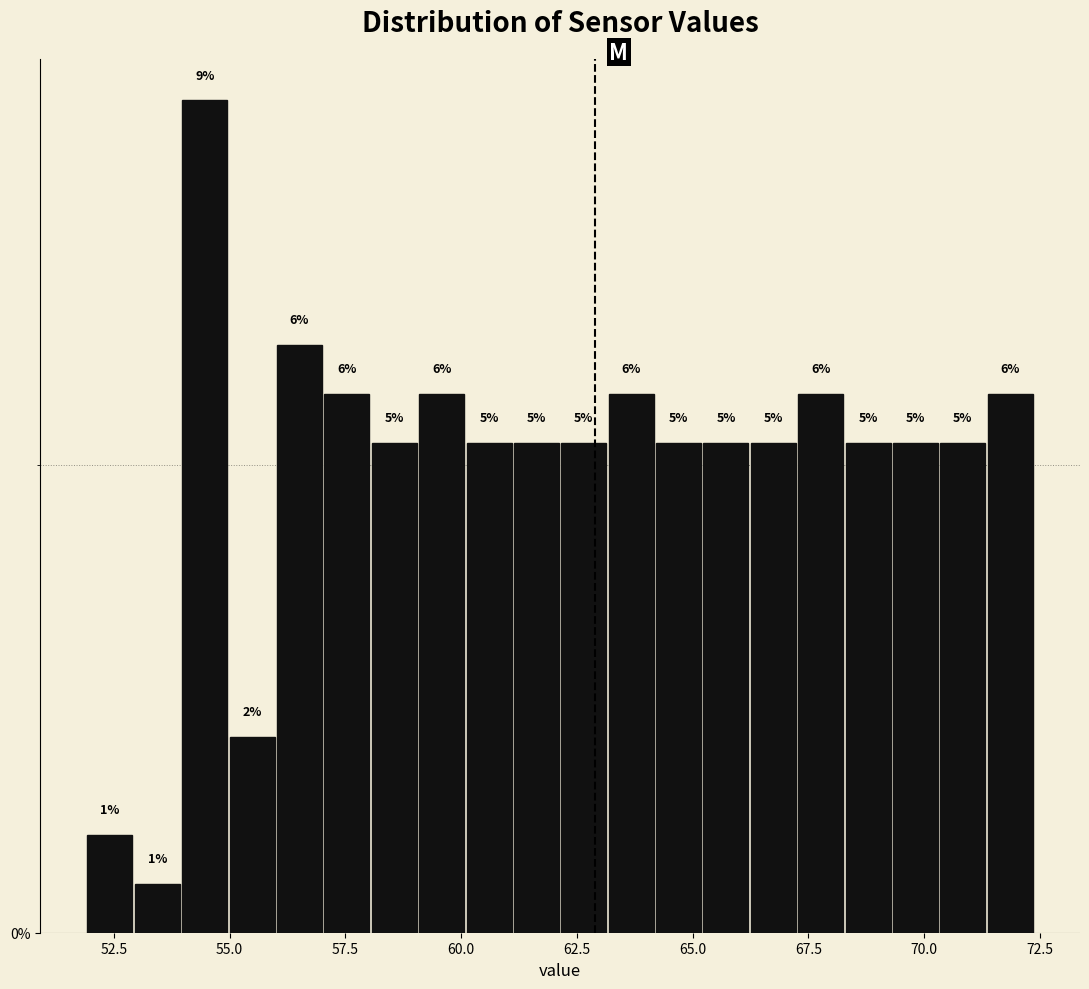

Read against the x-axis, roughly where is the centre of the tallest bar?

54.5